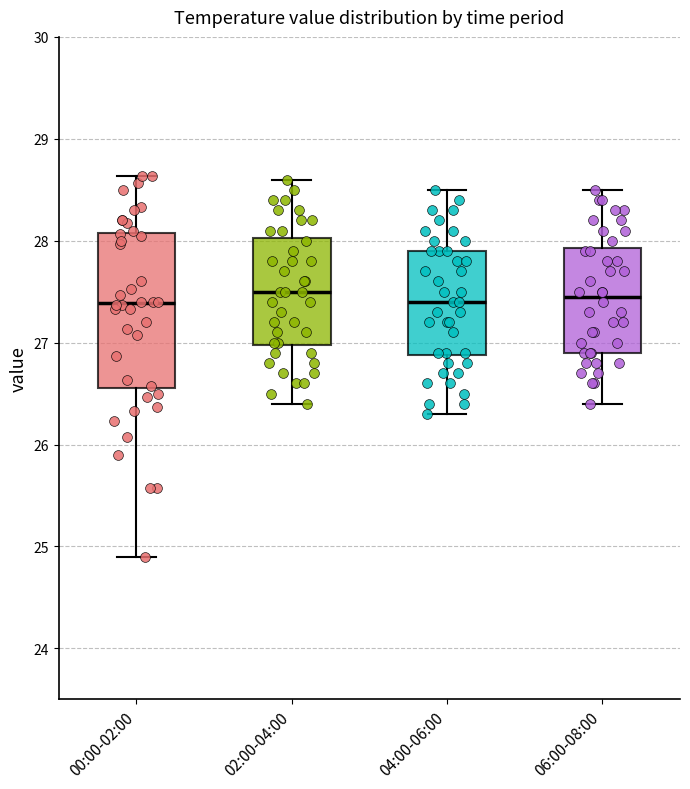

Where does the median line of the box for 06:00-08:00 sit on the y-axis? The values are not printed on the chart, so give them approximately, as read against the axis.

27.5